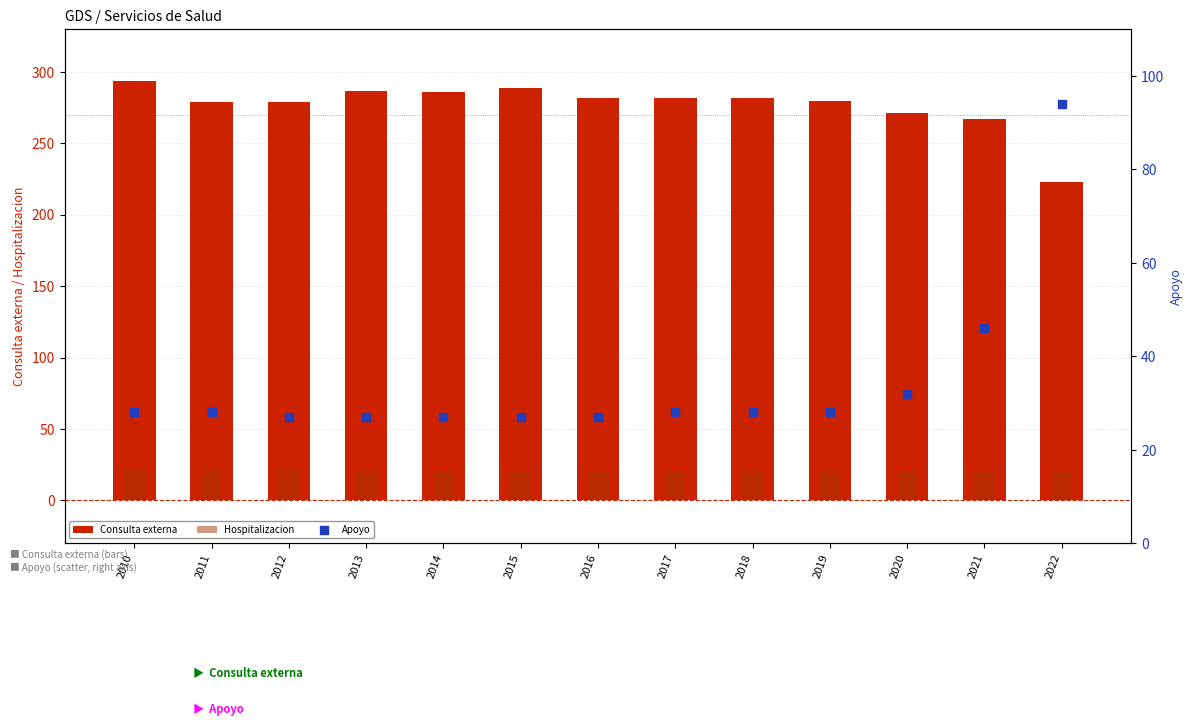

Which series reaches the maximum Y coordinate?

Consulta externa